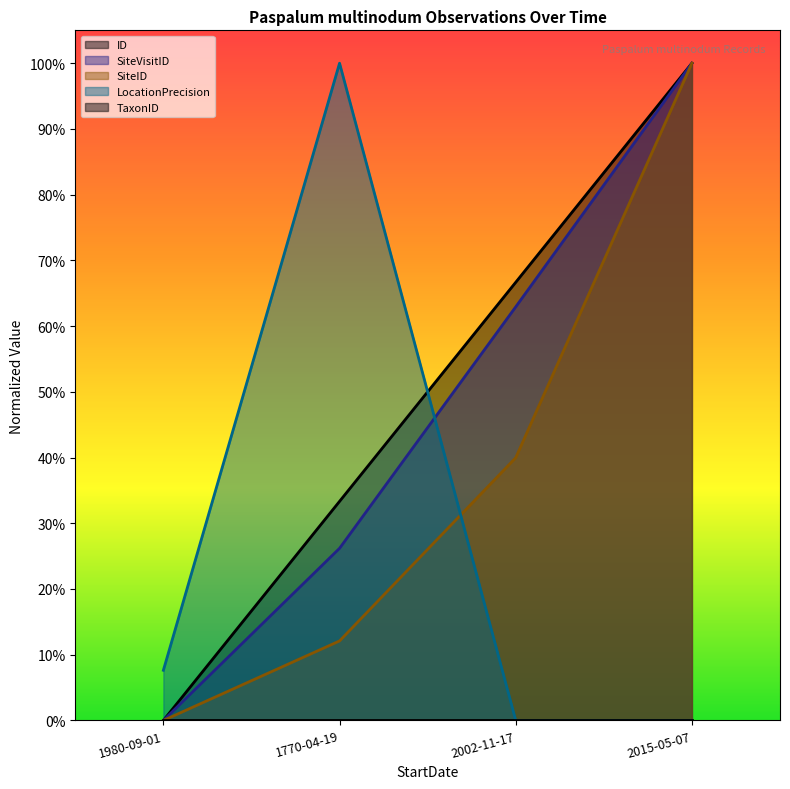

Between 1980-09-01 and 2015-05-07, which series saw the biggest shift?

ID